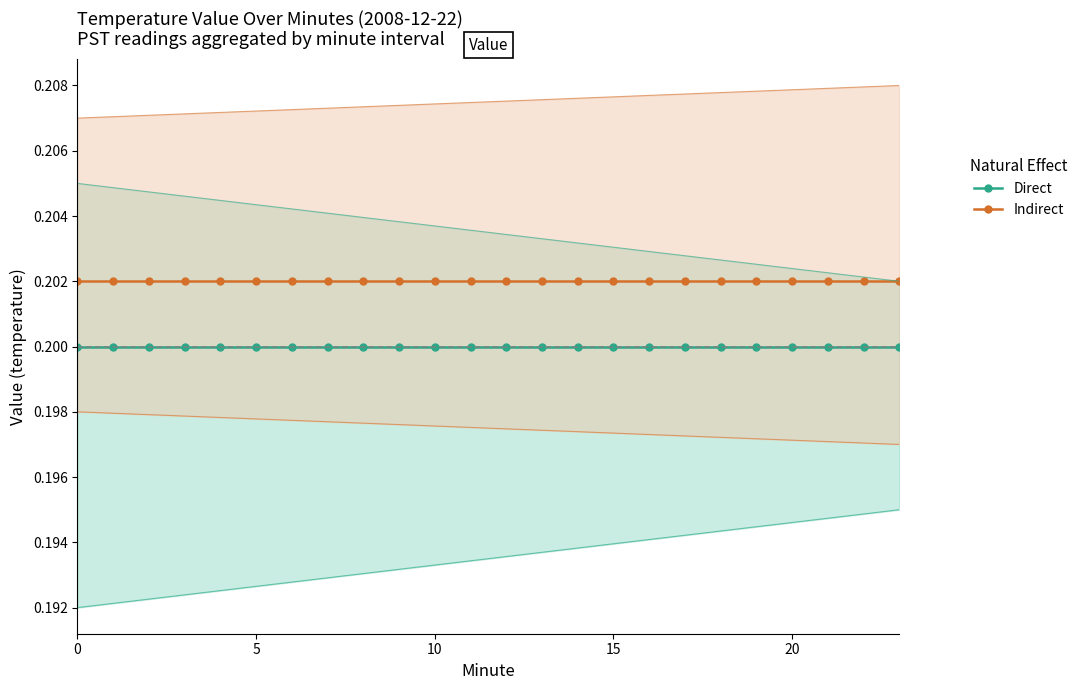

What is the lowest value of the Direct series?

0.2